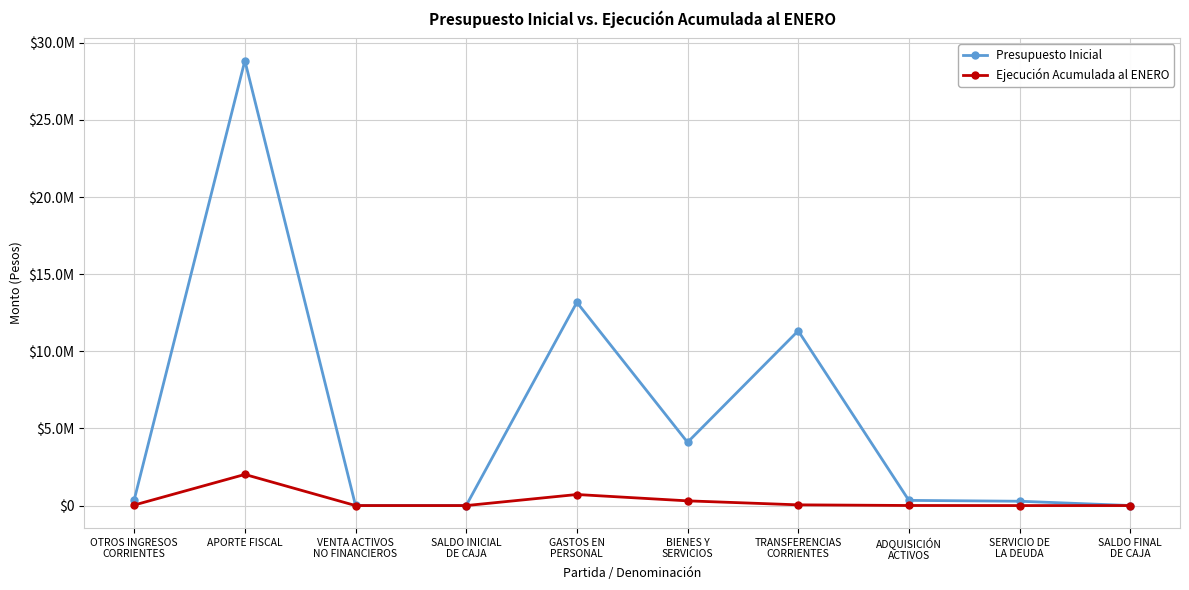

What is the difference between the second highest and minimum values in the Ejecución Acumulada al ENERO series?

716760